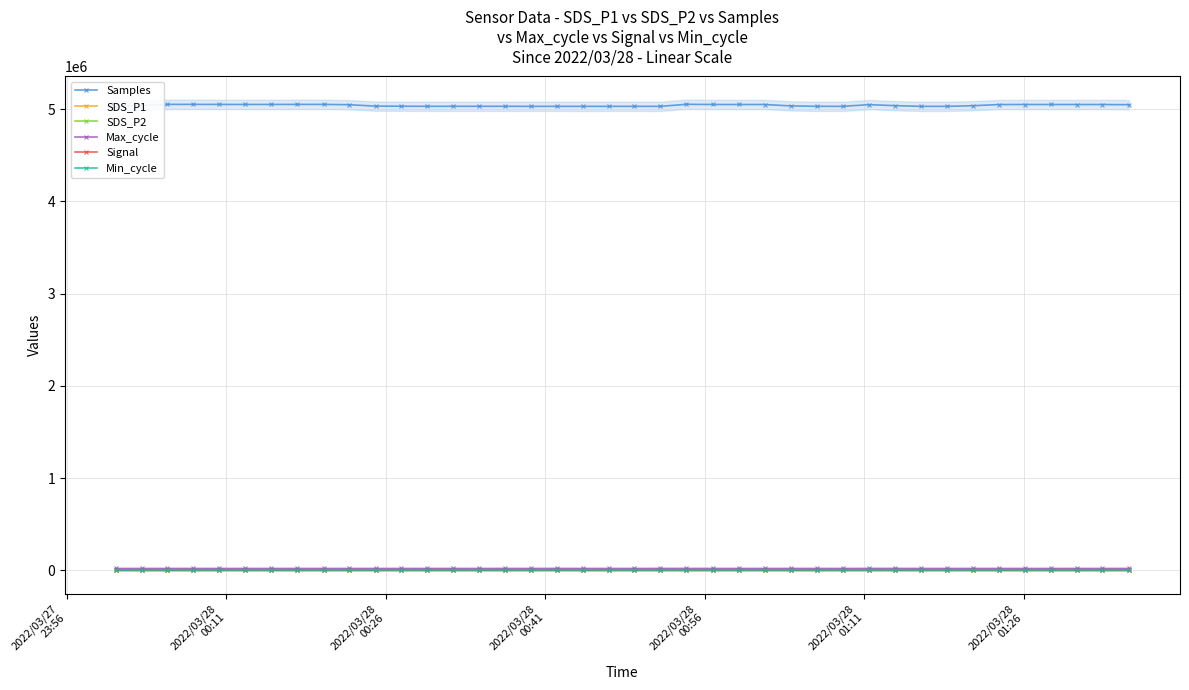

What is the average value of the Max_cycle series?

20502.0